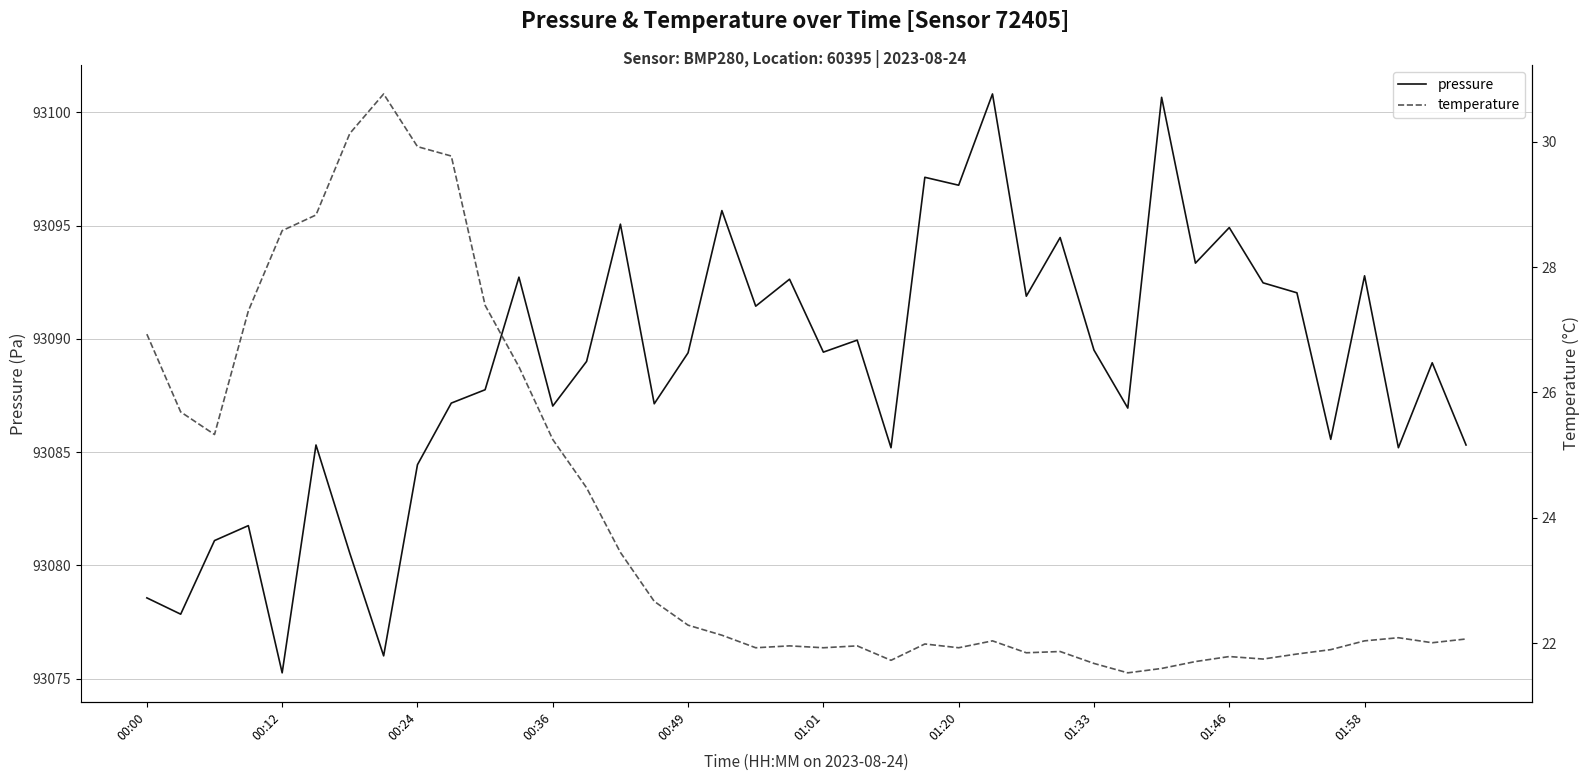

What is the greatest value displayed?

93100.8